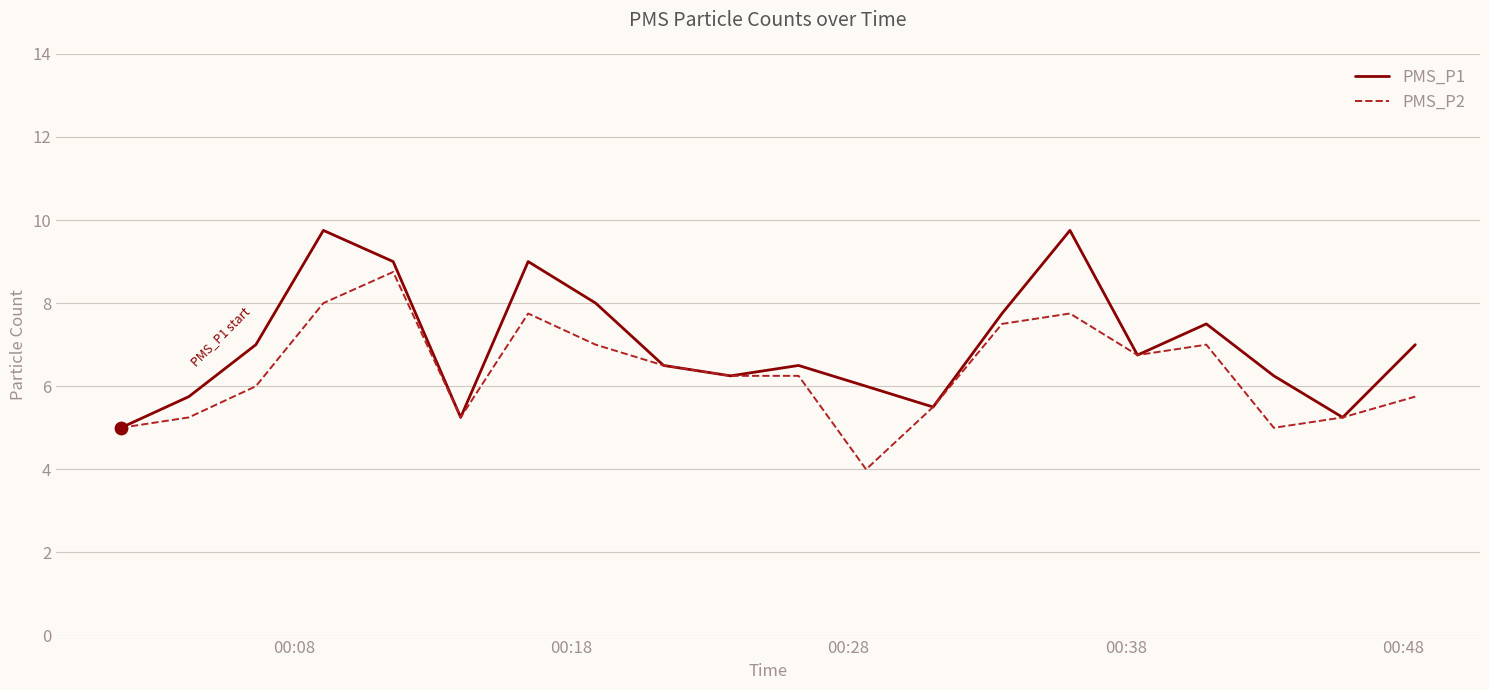

Which series has the largest total across all categories?

PMS_P1